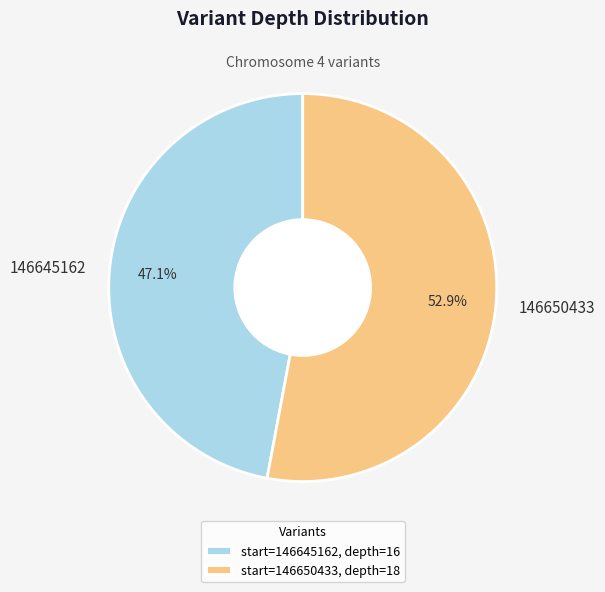

What is the largest slice in the pie chart?

146650433